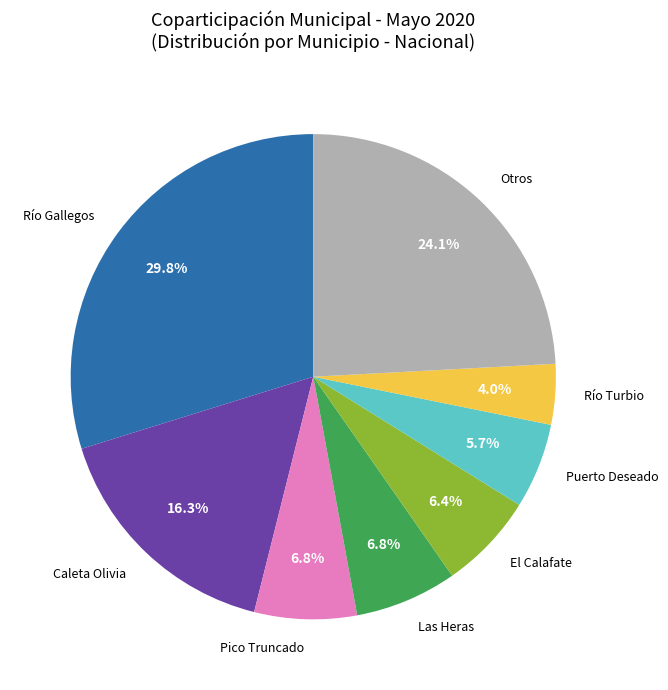

What percentage is NOT represented by Río Gallegos?

70.2%